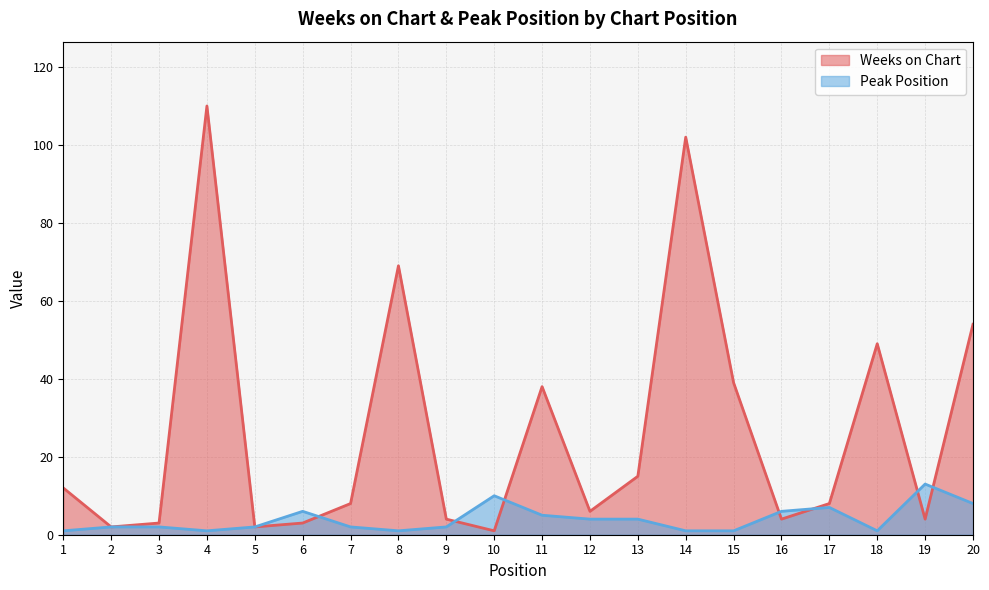

What is the spread (max minus min) of values at 13?

11